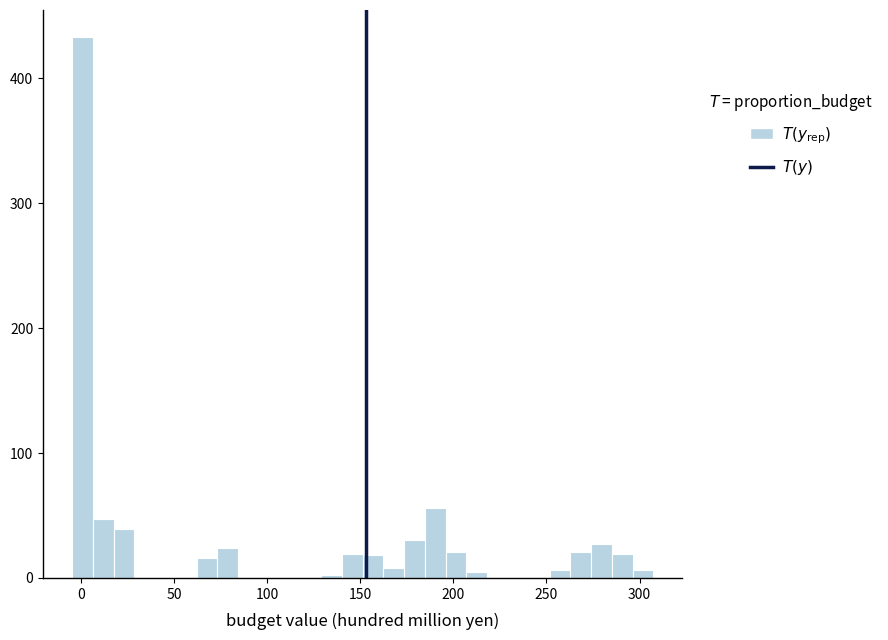

Read against the x-axis, roughly where is the centre of the tallest bar?

0